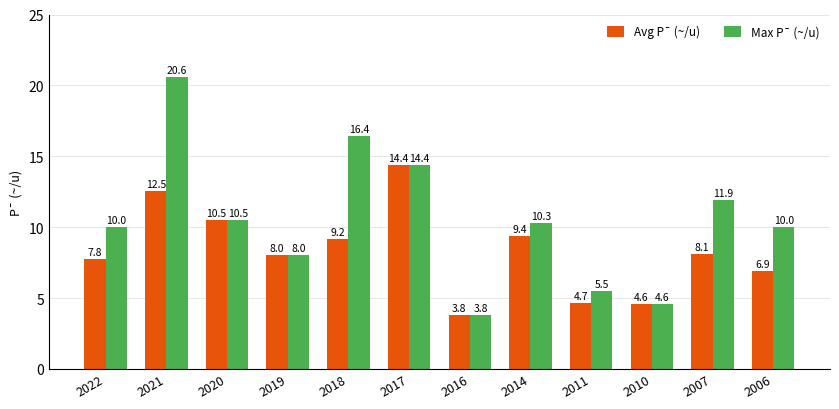

Read the Avg P¯ (~/u) value at 2019.

8.0